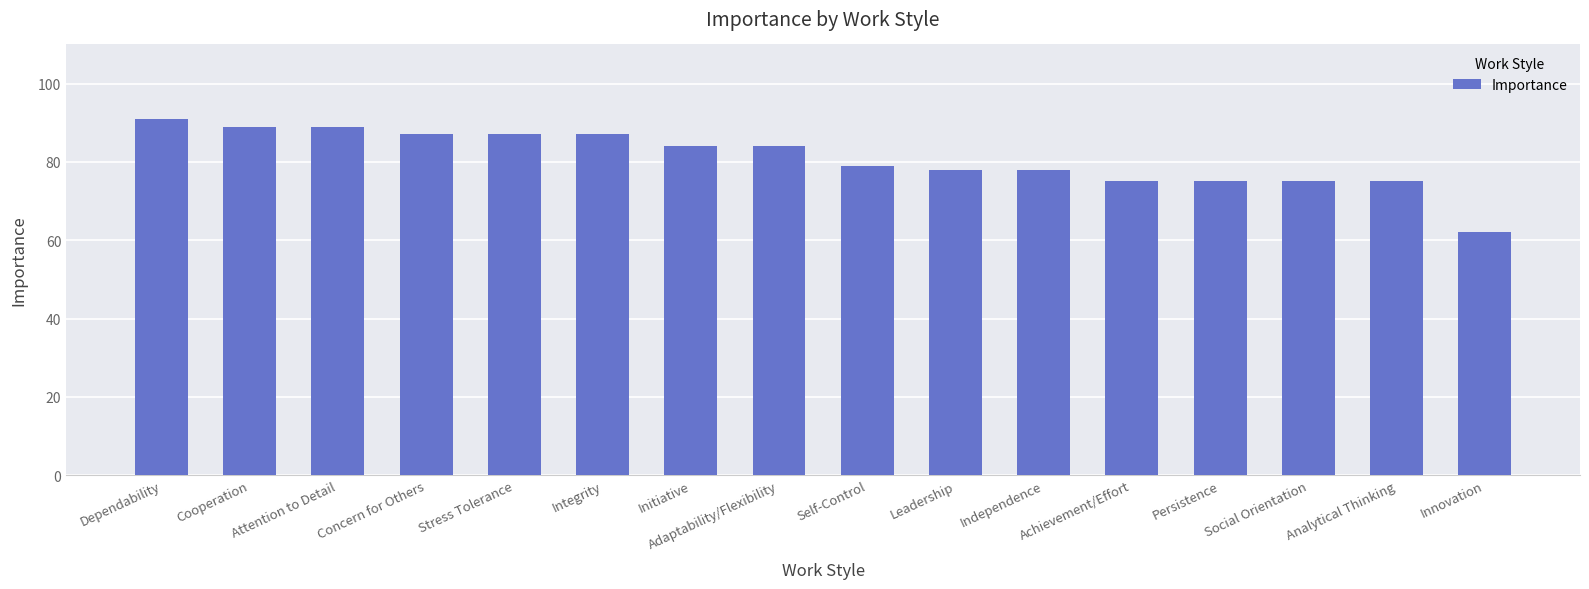

Which category has the highest value across all series?

Dependability